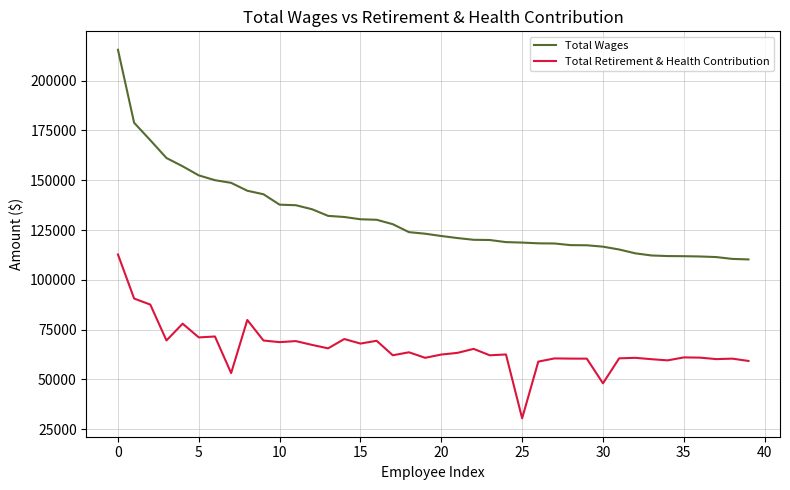

Which series has the largest total across all categories?

Total Wages